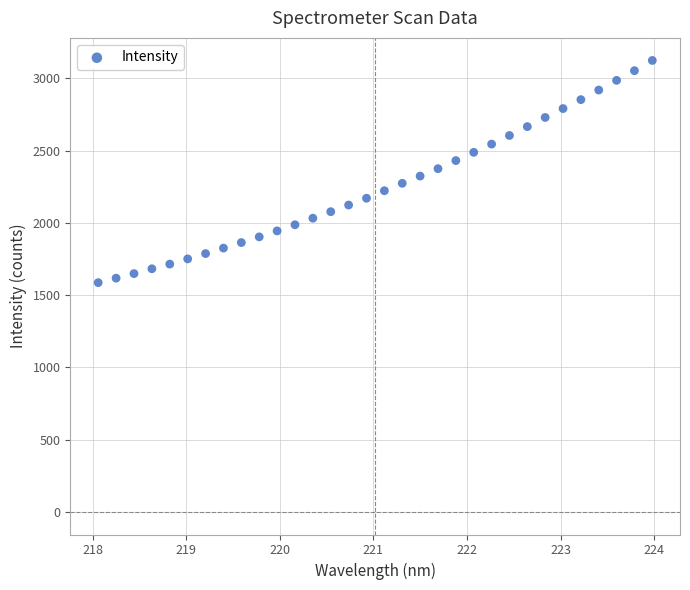

What is the range of Y values (max minus min)?

1536.9